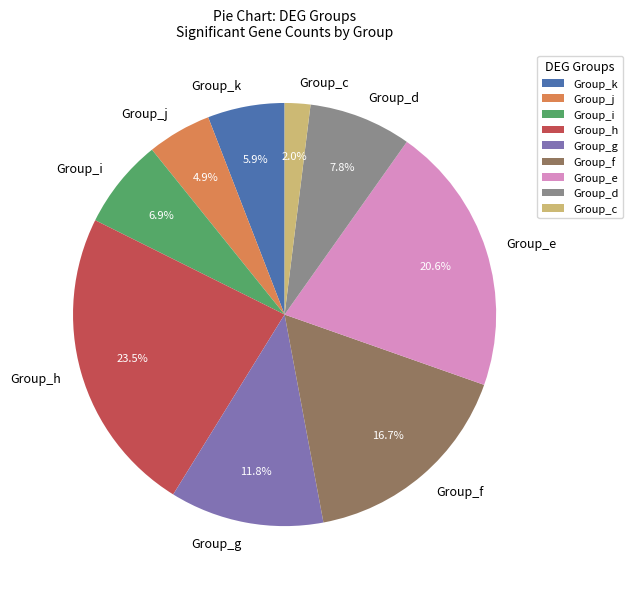

What is the smallest slice in the pie chart?

Group_c